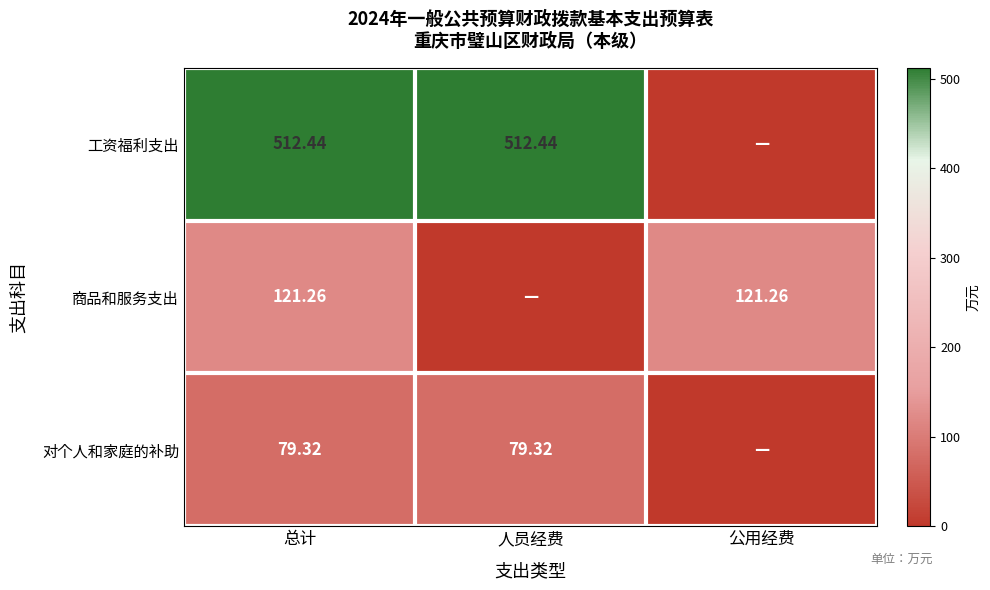

What is the spread (max minus min) of values at 人员经费?

512.4